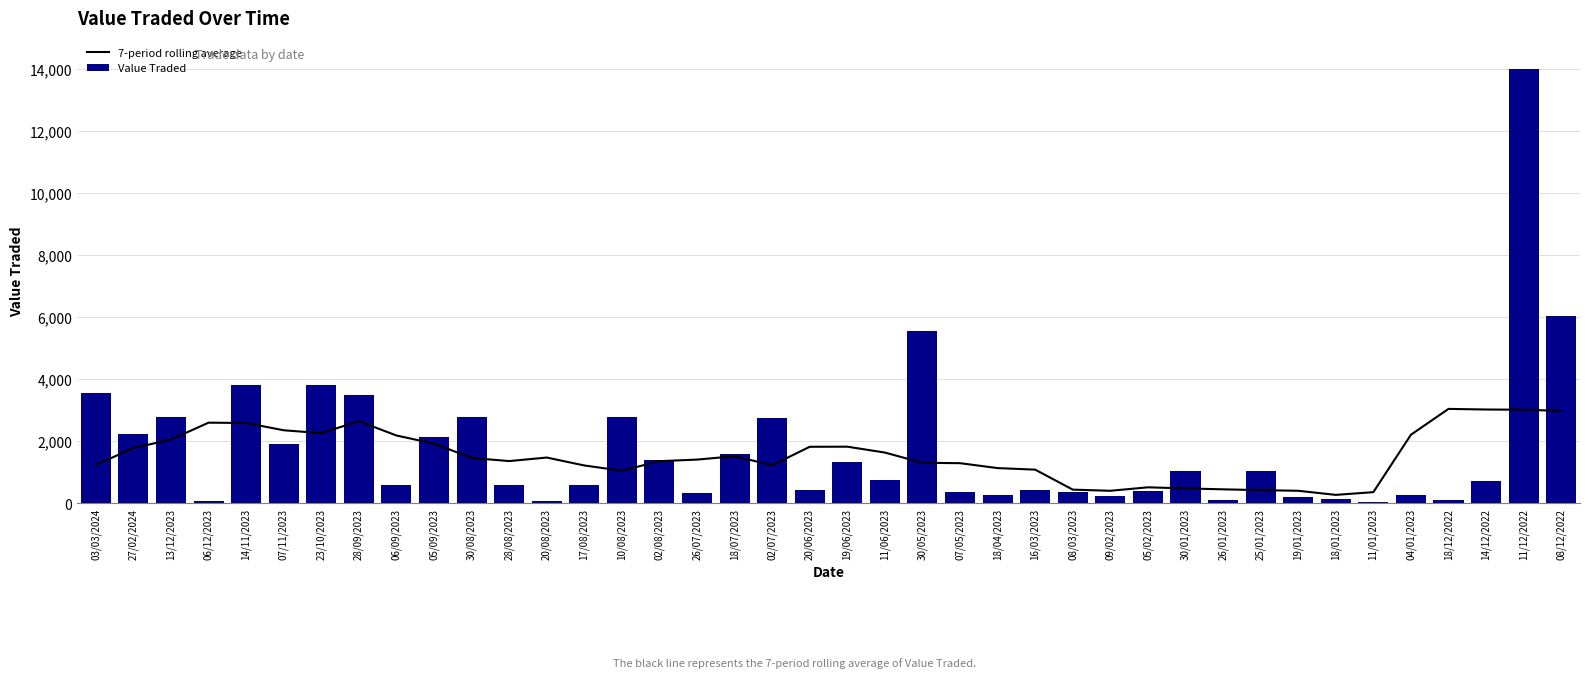

What value does the 7-period rolling average series have at 11/01/2023?

360.6